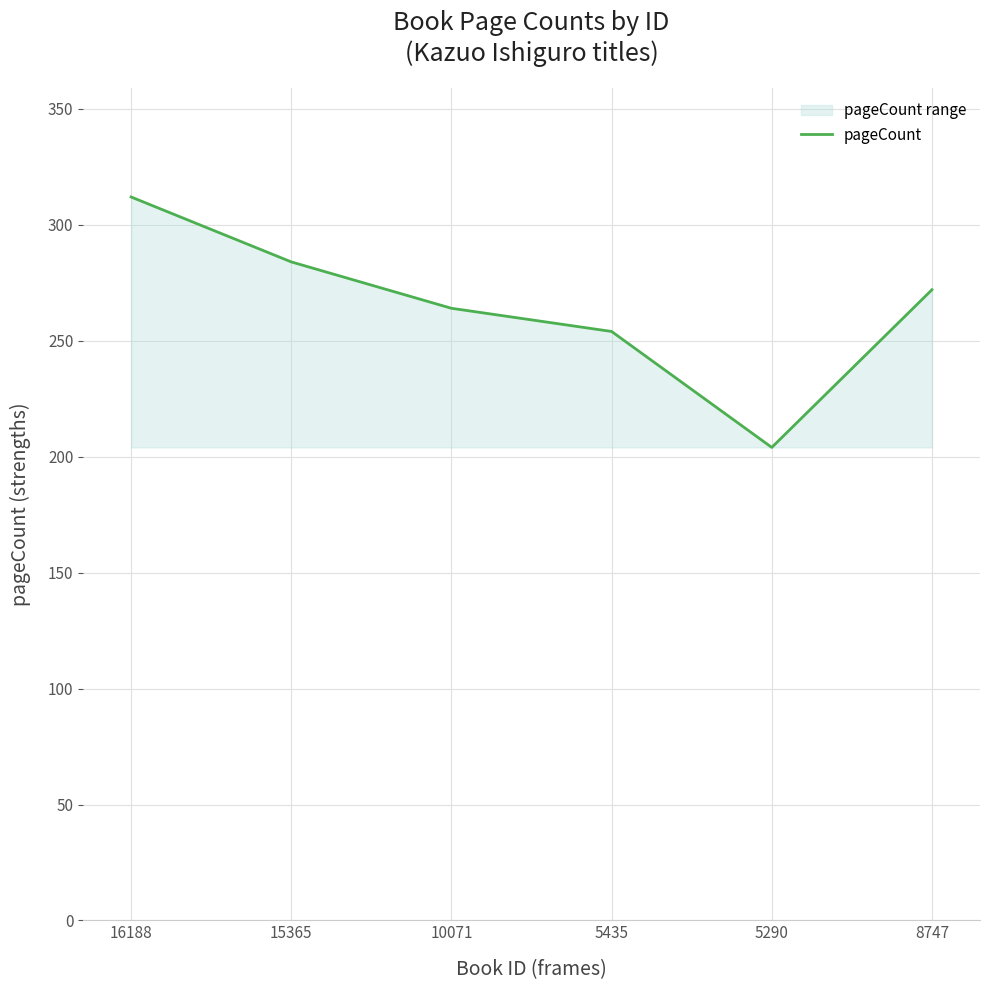

What is the difference between the maximum and minimum values?

108